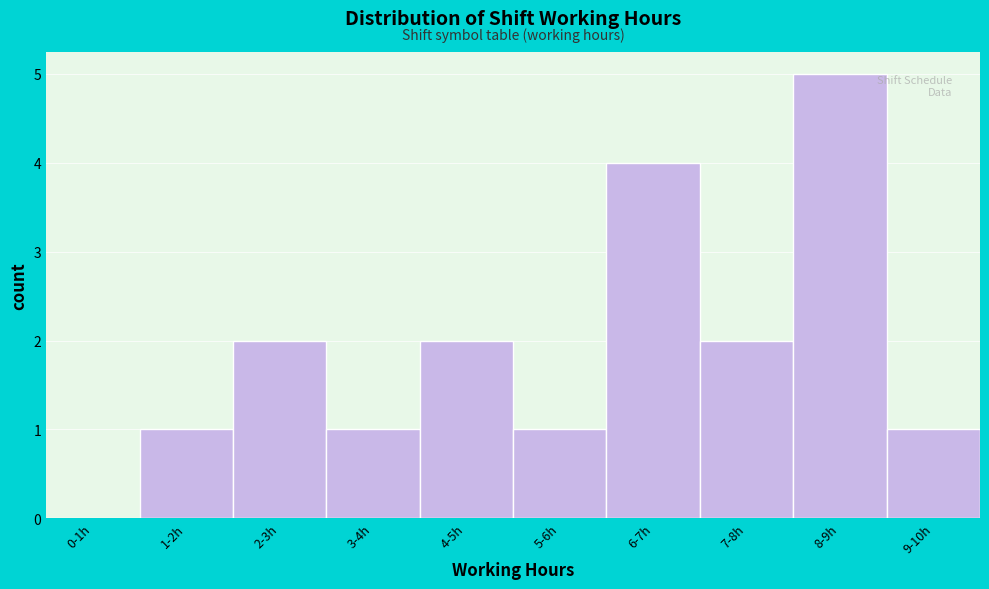

Reading left to right, extract all data points from this chart.

0-1h=0	1-2h=1	2-3h=2	3-4h=1	4-5h=2	5-6h=1	6-7h=4	7-8h=2	8-9h=5	9-10h=1